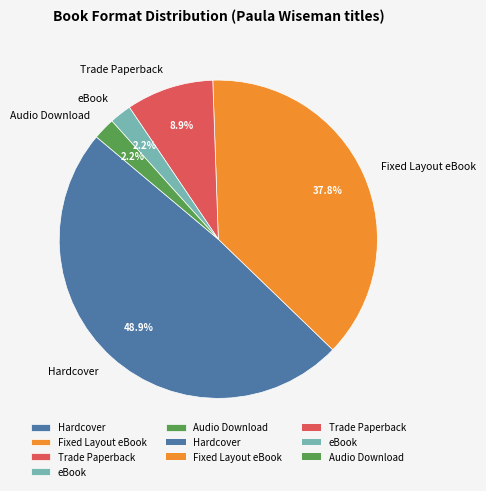

How many slices are in this pie chart?

5